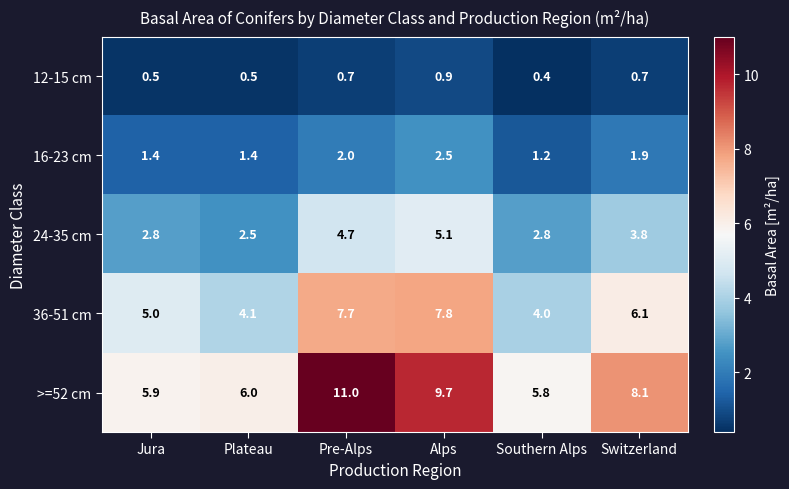

Which series changed the most between Jura and Switzerland?

>=52 cm